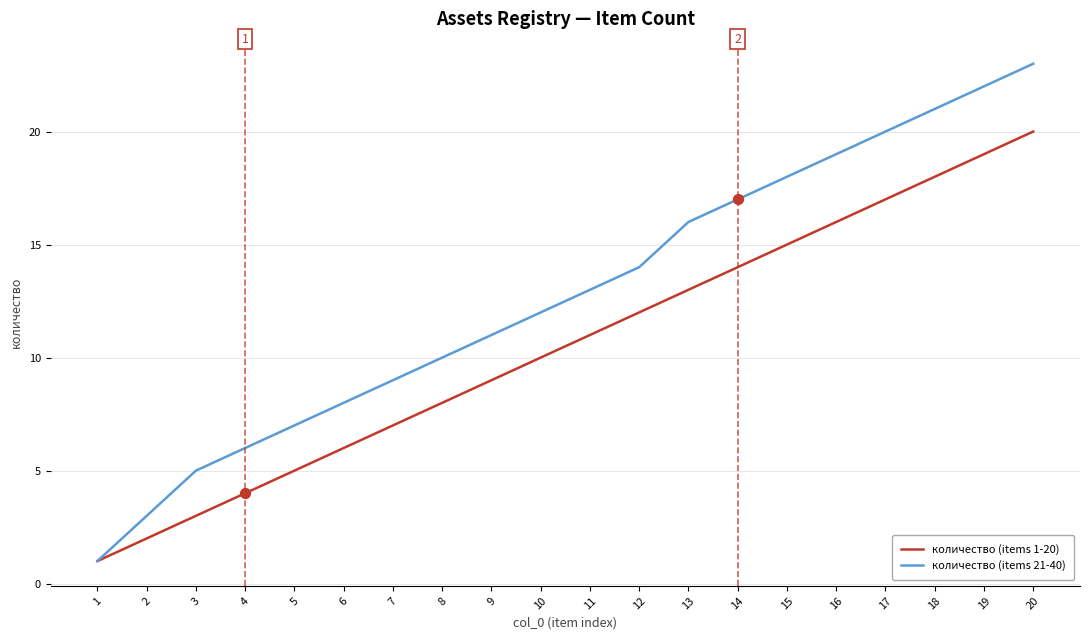

Which series has the largest total across all categories?

количество (items 21-40)